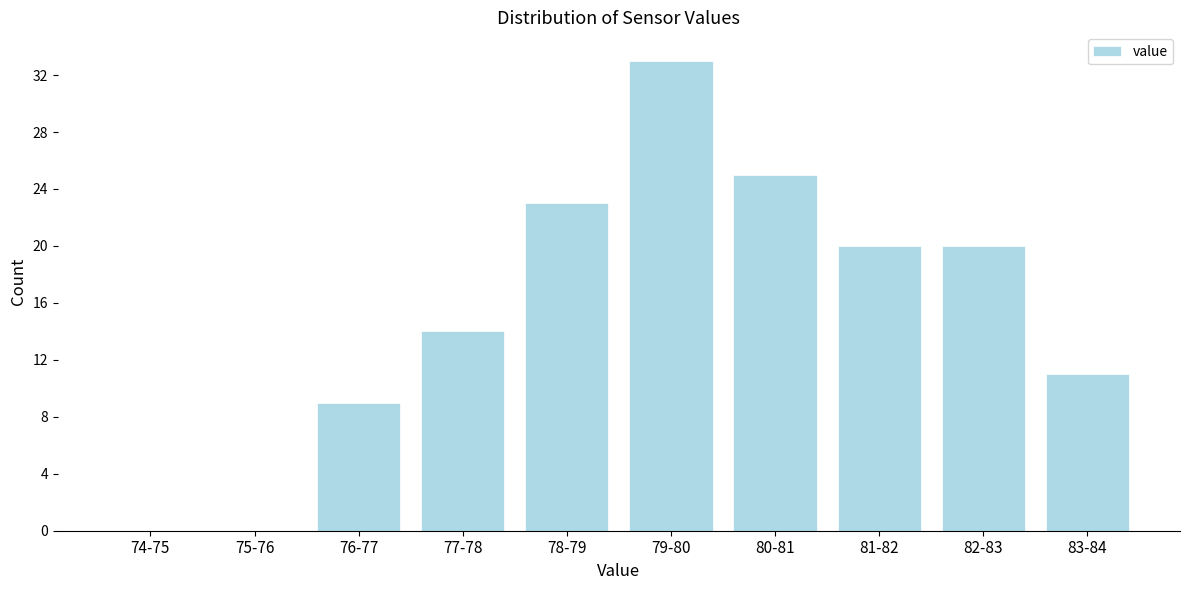

Reading left to right, list all the values displayed in this chart.

74-75=0	75-76=0	76-77=9	77-78=14	78-79=23	79-80=33	80-81=25	81-82=20	82-83=20	83-84=11